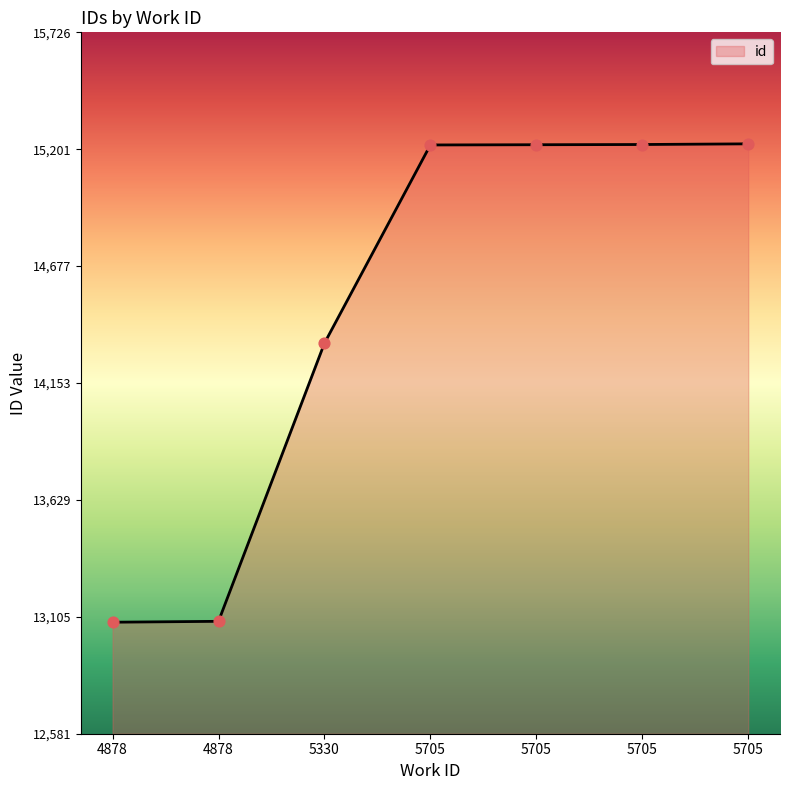

Count the number of categories in the chart.

7